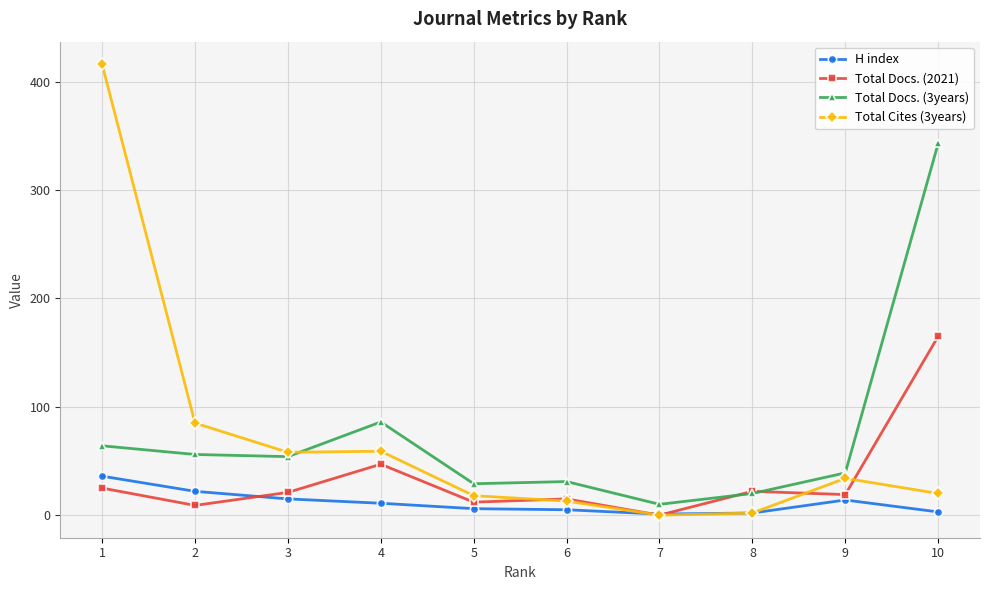

Rank the series by their maximum value, from highest to lowest.

Total Cites (3years), Total Docs. (3years), Total Docs. (2021), H index